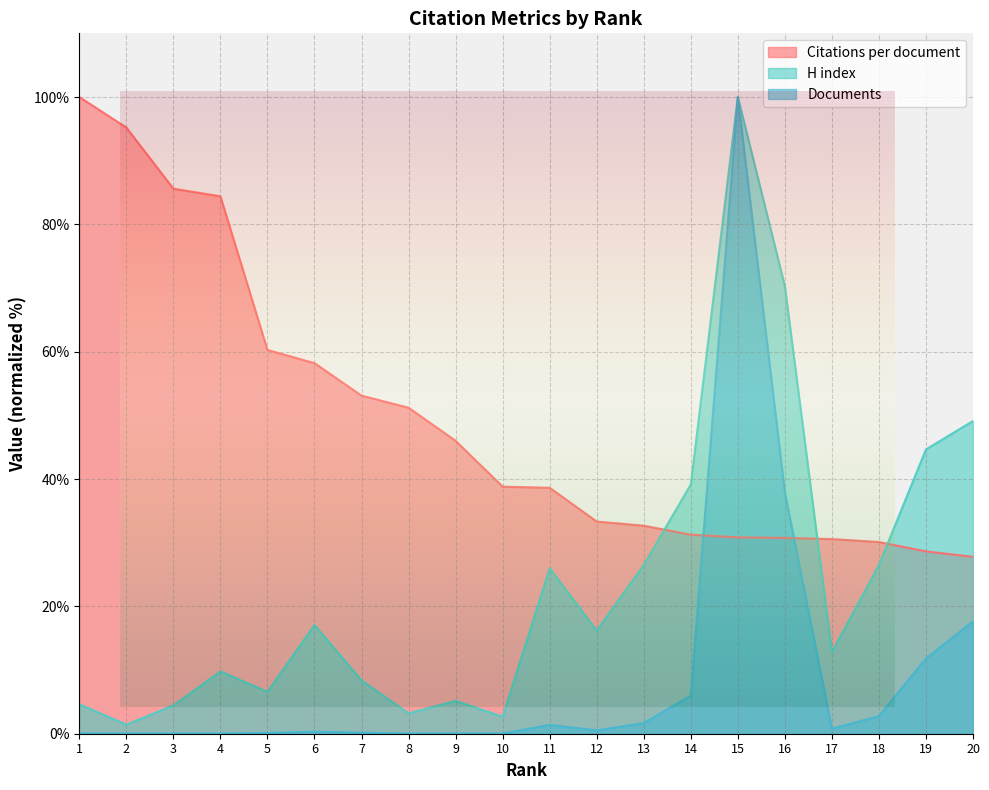

True or false: Citations per document has more than 2 interior local peaks.

False